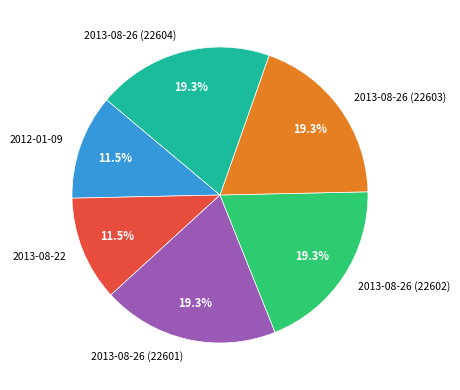

How much of the chart is everything except 2013-08-22?

88.5%